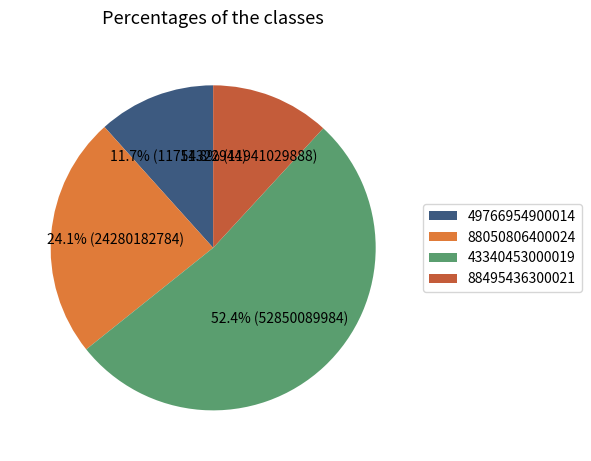

Is 49766954900014 the majority of the pie?

No